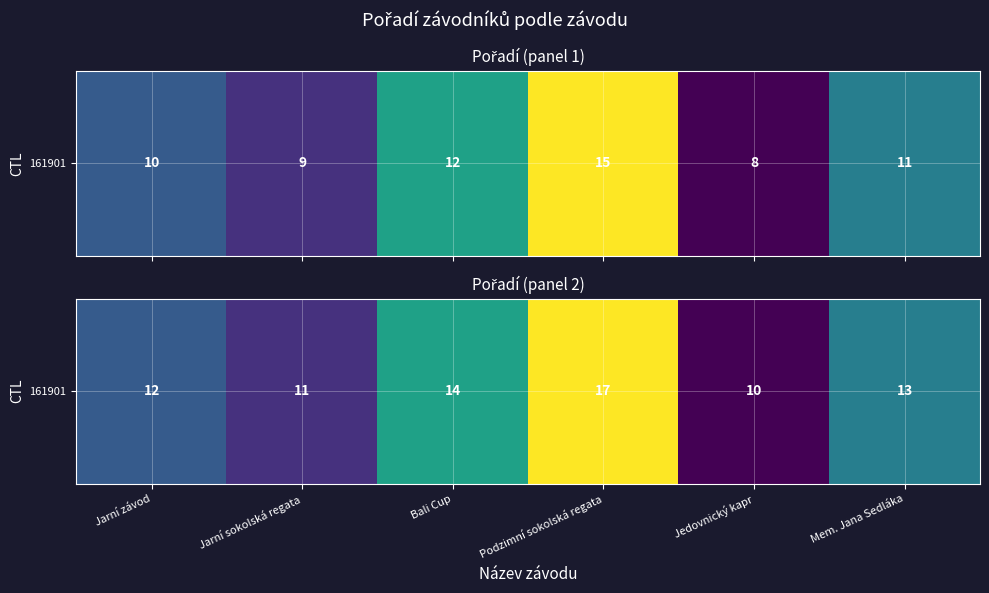

What is the approximate value at Mem. Jana Sedláka?

13